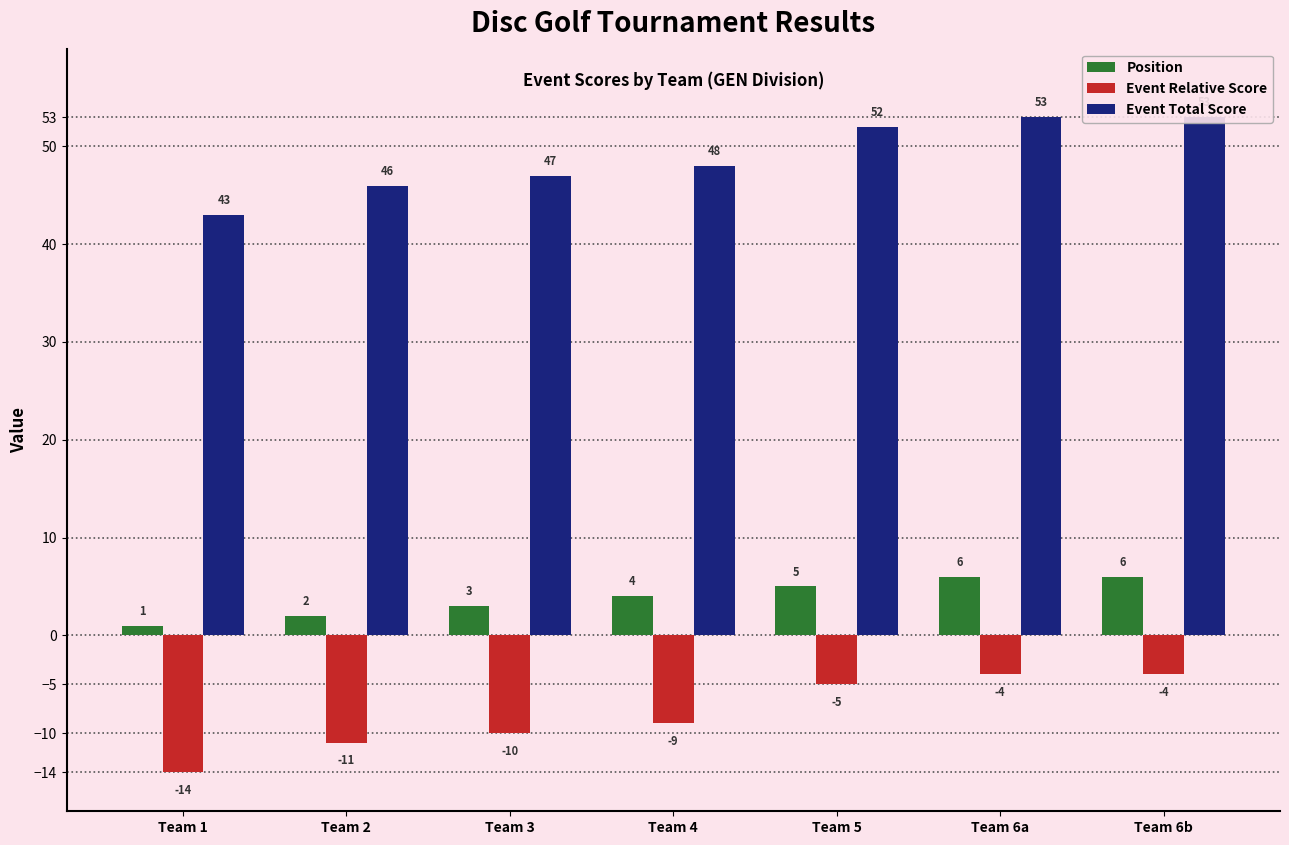

Which category has the lowest value across all series?

Team 1